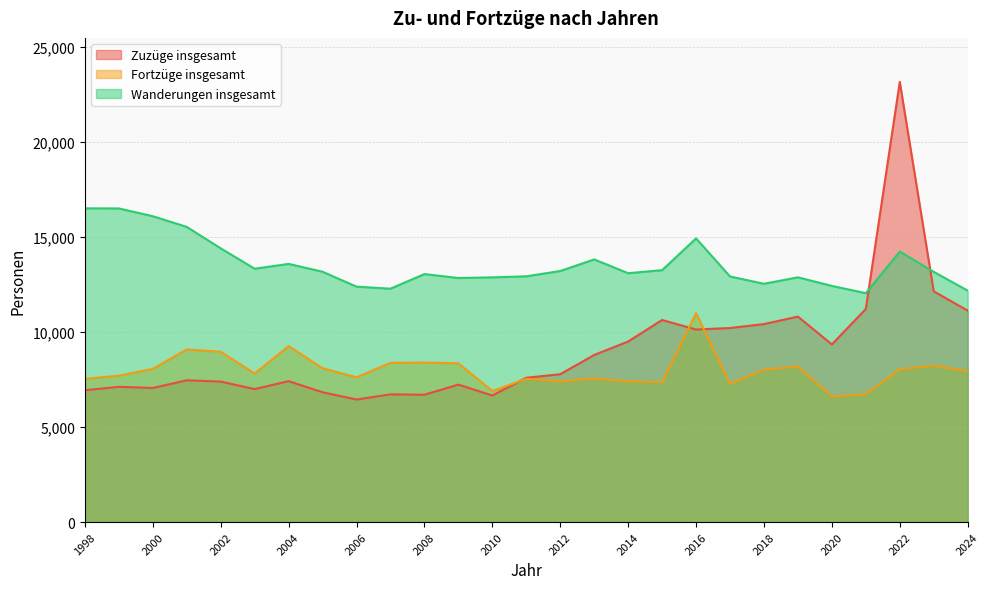

The value of Wanderungen insgesamt at 2011 is 6693. True or false?

False